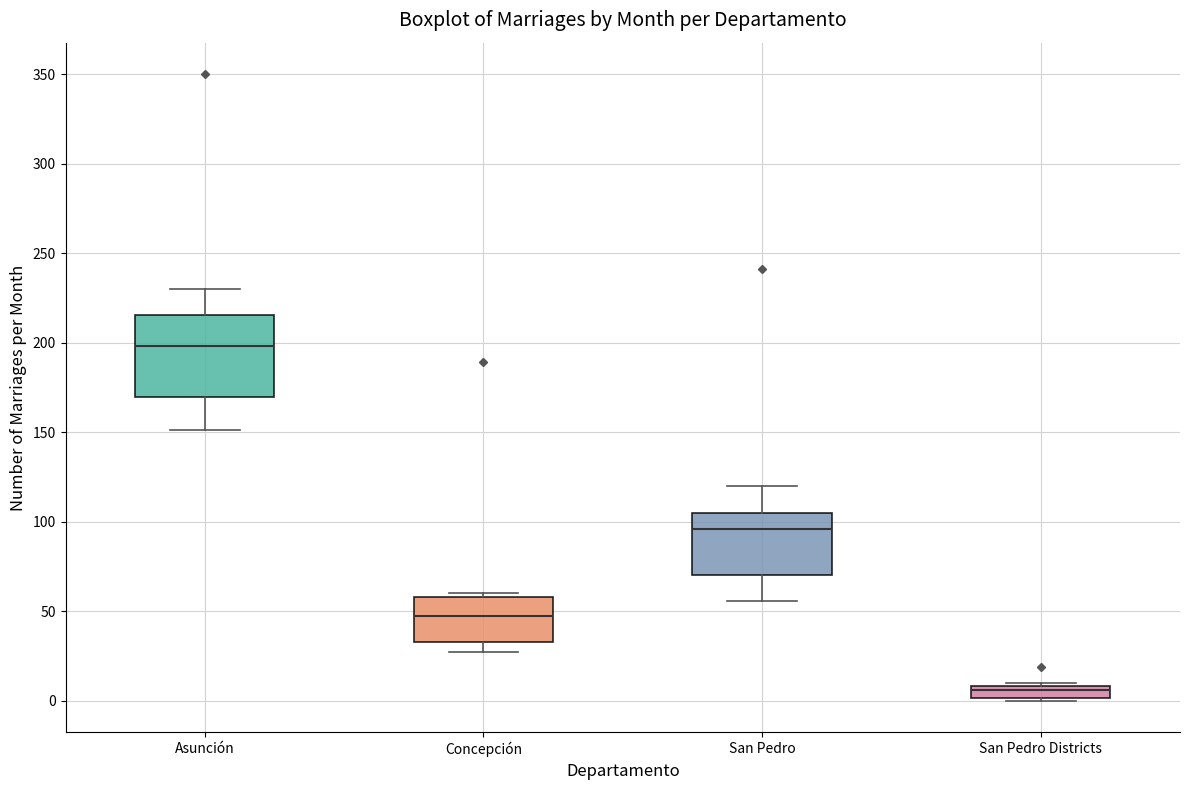

Comparing the boxes themselves (not the whiskers), which one is the tallest?

Asunción